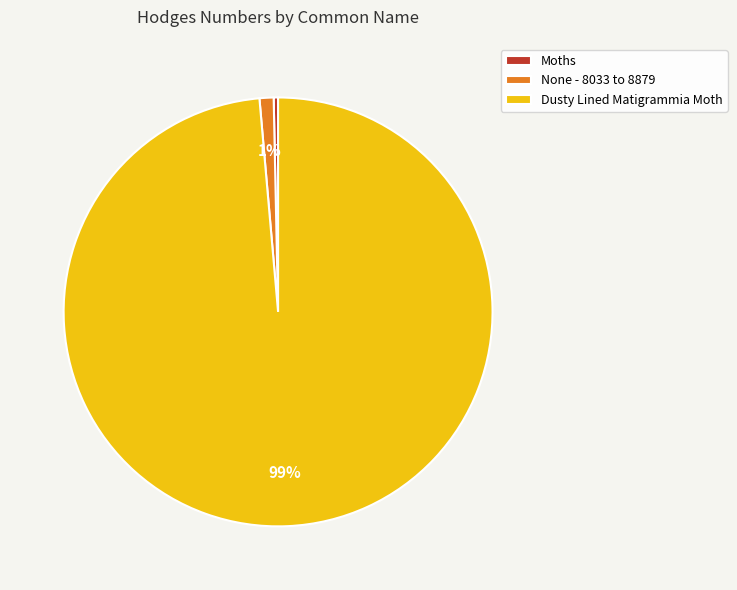

Is it true that Dusty Lined Matigrammia Moth is 99% of the pie?

True